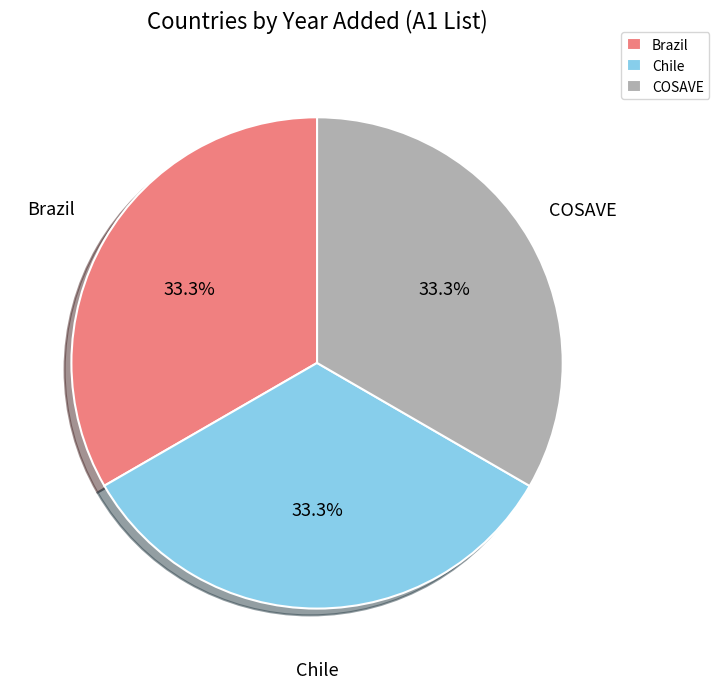

Does any single category account for the majority?

No